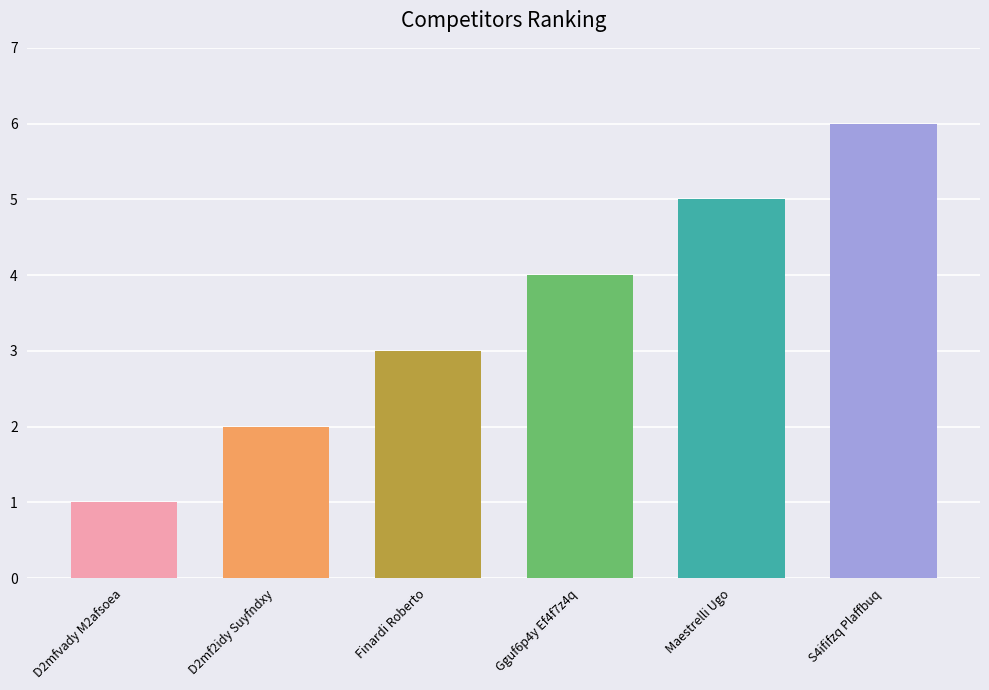

How many bars are there in total?

6